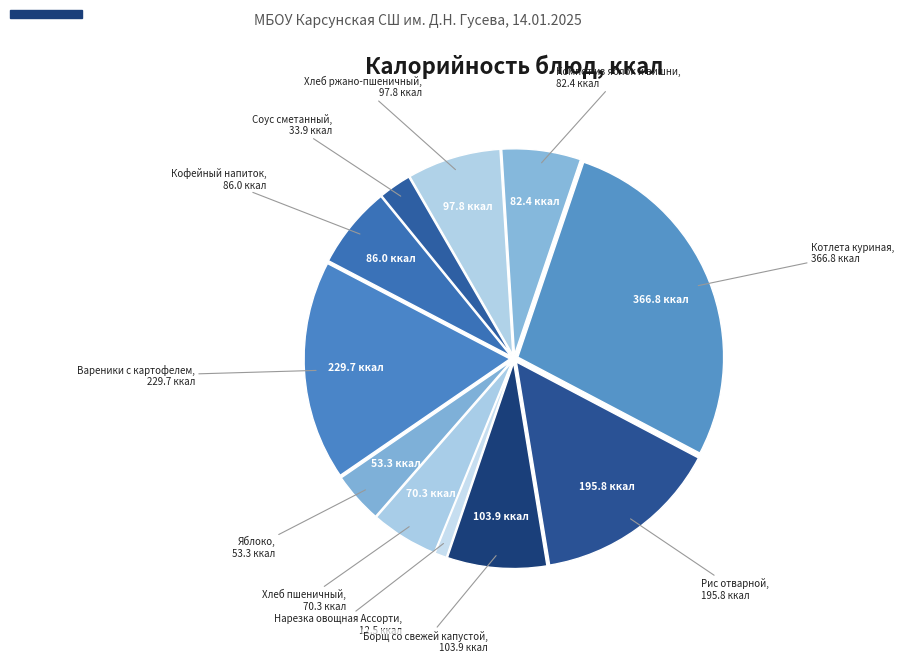

To the nearest percent, what is the difference between the largest and smallest slice percentages?

27%